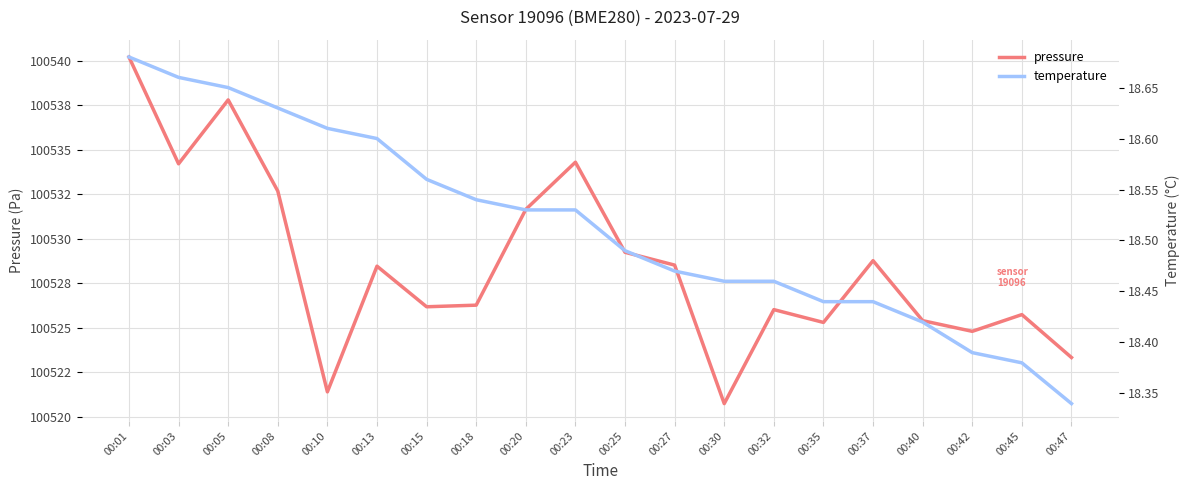

What is the lowest value of the pressure series?

100520.8